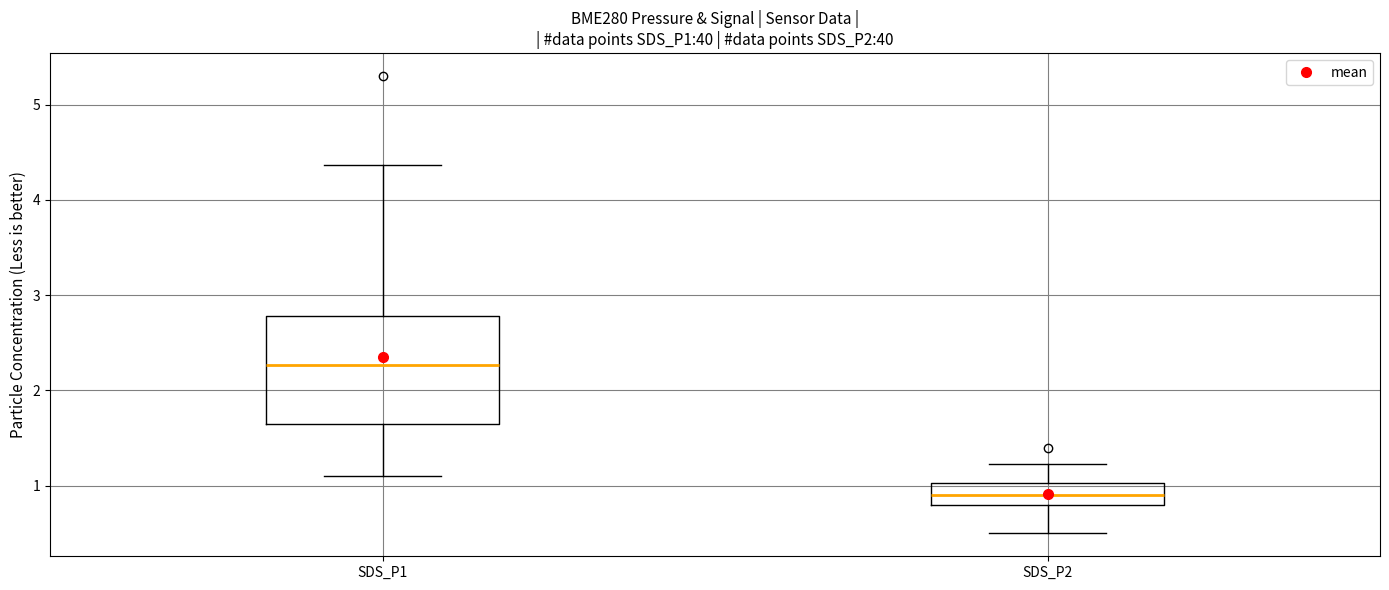

Where does the lower whisker of the box for SDS_P2 end on the y-axis? The values are not printed on the chart, so give them approximately, as read against the axis.

0.5